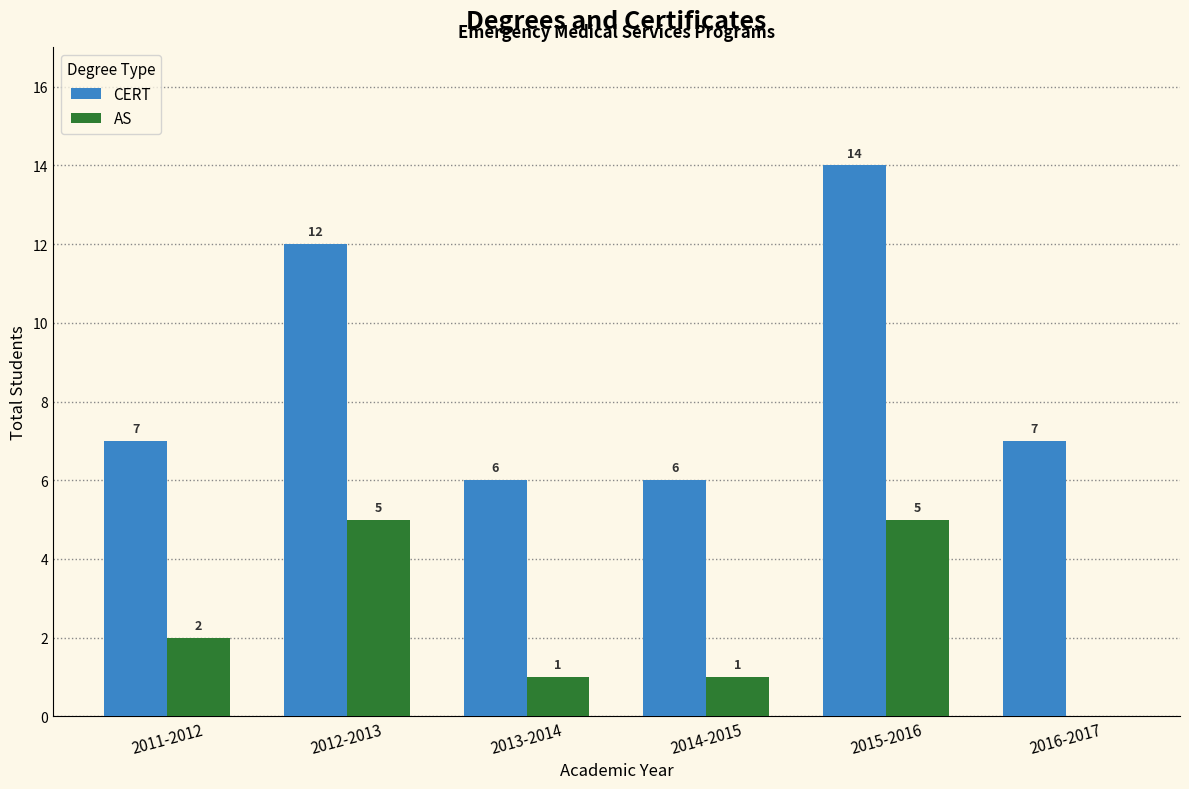

Reading left to right, what are all the values shown in this chart?

CERT: 2011-2012=7	2012-2013=12	2013-2014=6	2014-2015=6	2015-2016=14	2016-2017=7
AS: 2011-2012=2	2012-2013=5	2013-2014=1	2014-2015=1	2015-2016=5	2016-2017=0